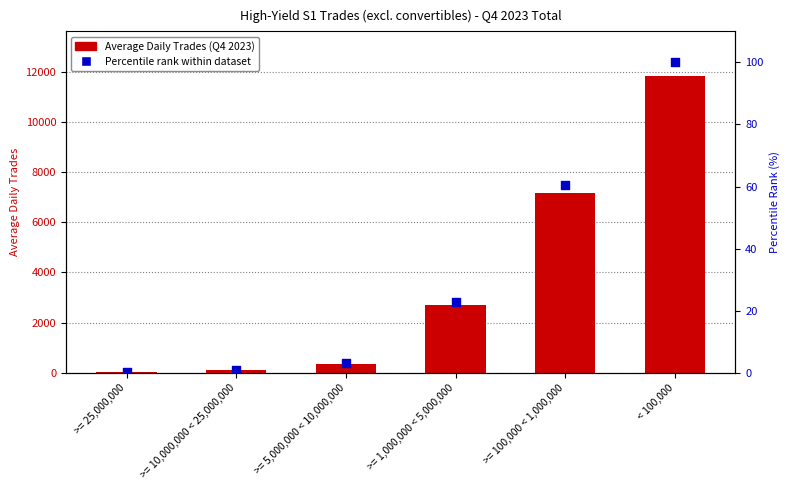

Which series contains the lowest Y value?

Percentile rank within dataset